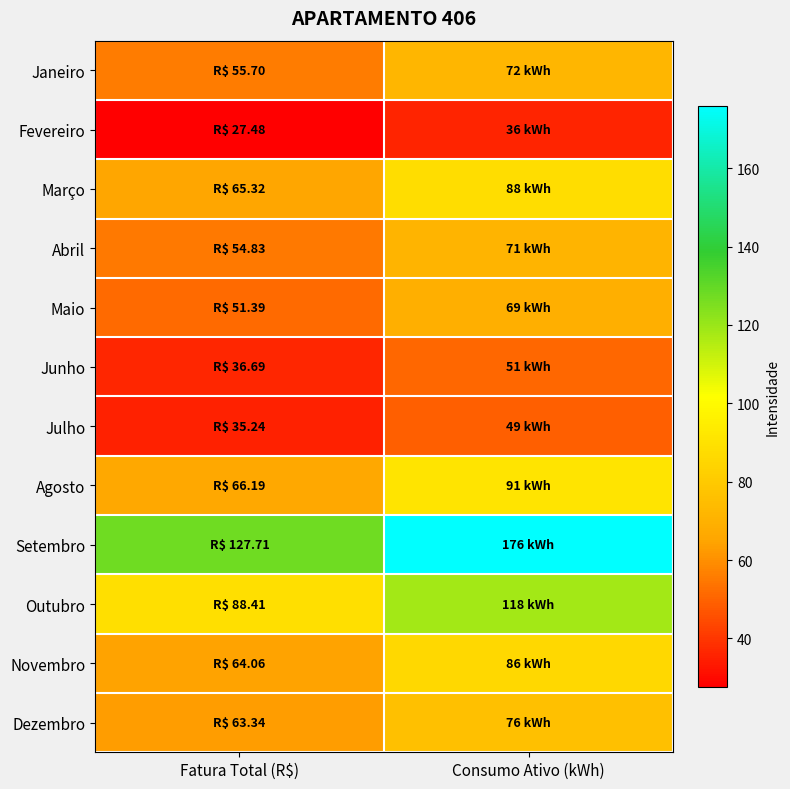

Rank the series at Consumo Ativo (kWh) from highest to lowest value.

Setembro, Outubro, Agosto, Março, Novembro, Dezembro, Janeiro, Abril, Maio, Junho, Julho, Fevereiro